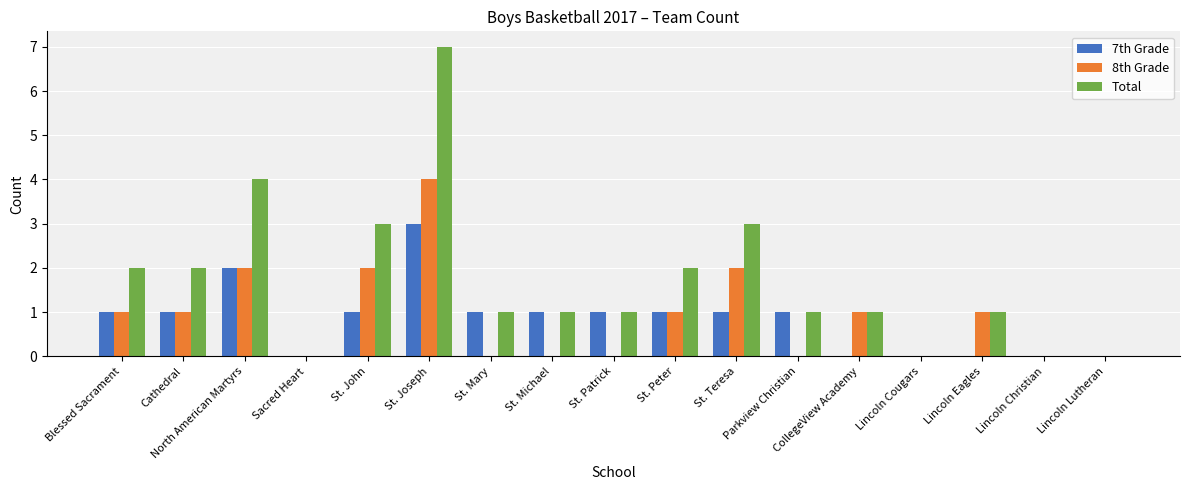

Reading left to right, what are all the values shown in this chart?

7th Grade: 1	1	2	0	1	3	1	1	1	1	1	1	0	0	0	0	0
8th Grade: 1	1	2	0	2	4	0	0	0	1	2	0	1	0	1	0	0
Total: 2	2	4	0	3	7	1	1	1	2	3	1	1	0	1	0	0